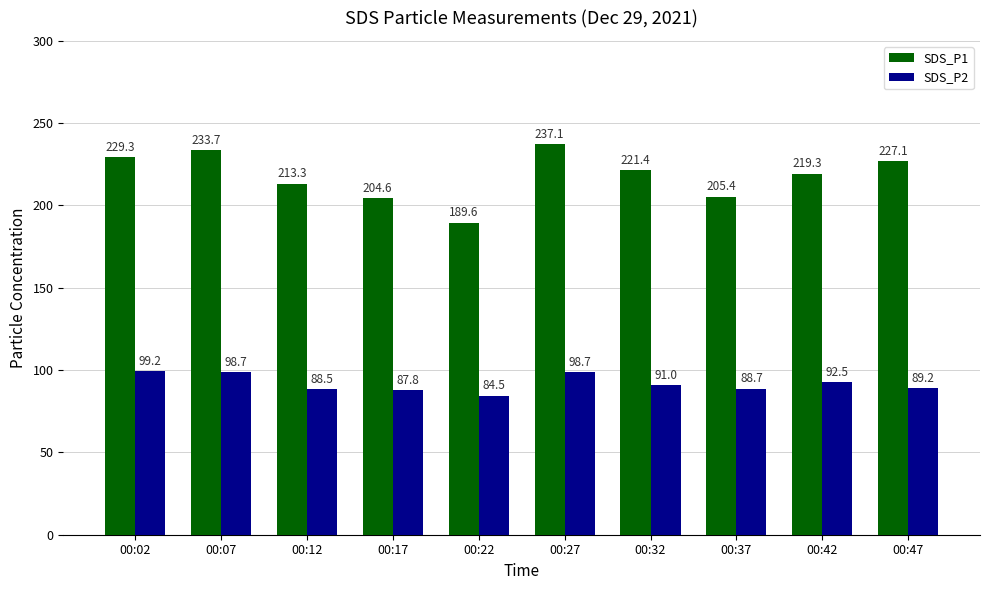

What is the difference between the SDS_P2 values at 00:37 and 00:22?

4.2